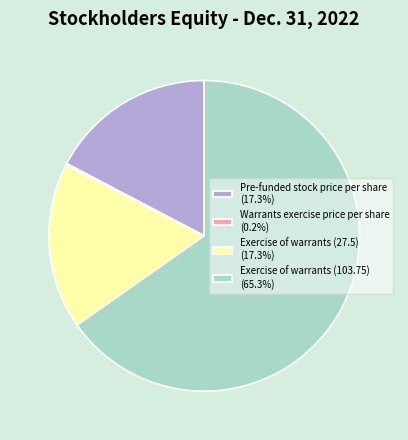

Combined, do Exercise of warrants (103.75) and Pre-funded stock price per share account for over 50%?

Yes